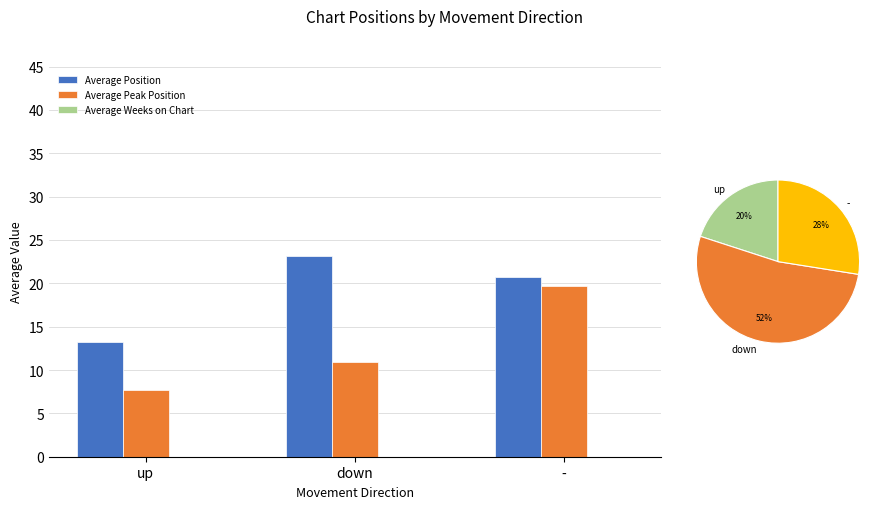

Which category has the lowest value in the Average Peak Position series?

up